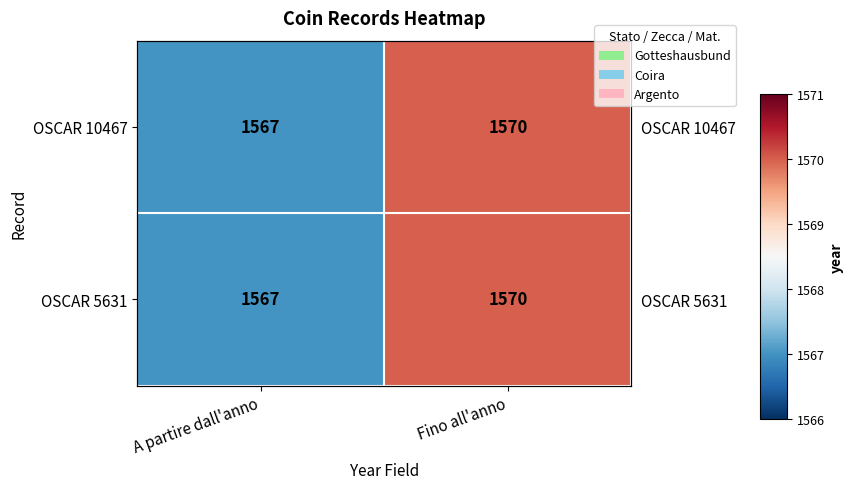

Between A partire dall'anno and Fino all'anno, which is larger?

Fino all'anno